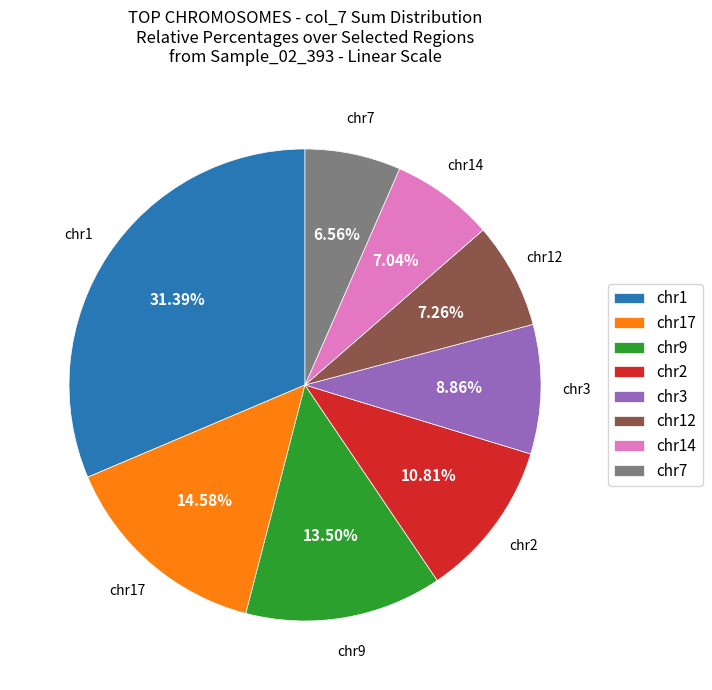

To the nearest percent, what is the average slice percentage?

12%